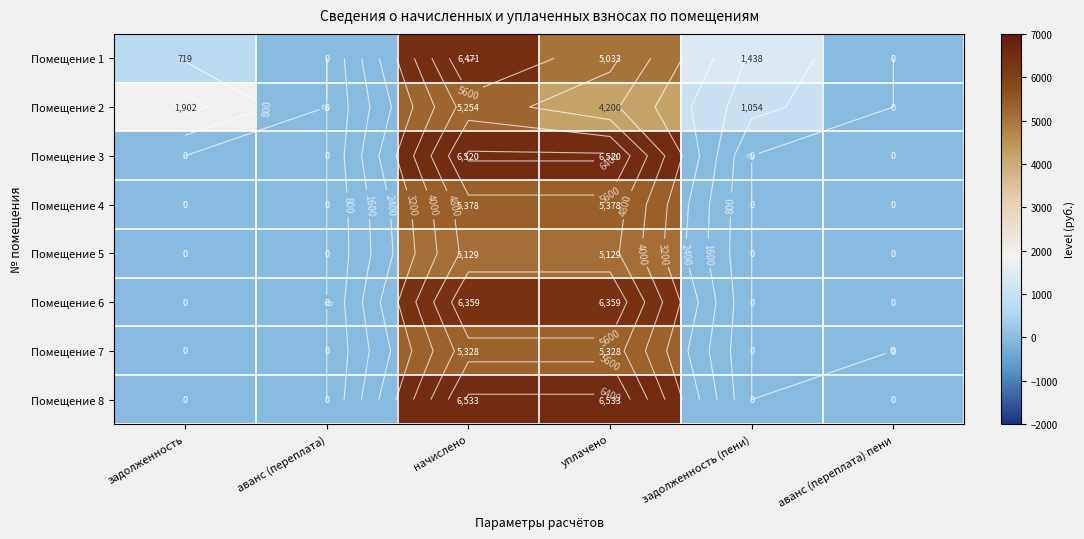

Is the value of Помещение 3 at начислено greater than the value of Помещение 1 at уплачено?

Yes